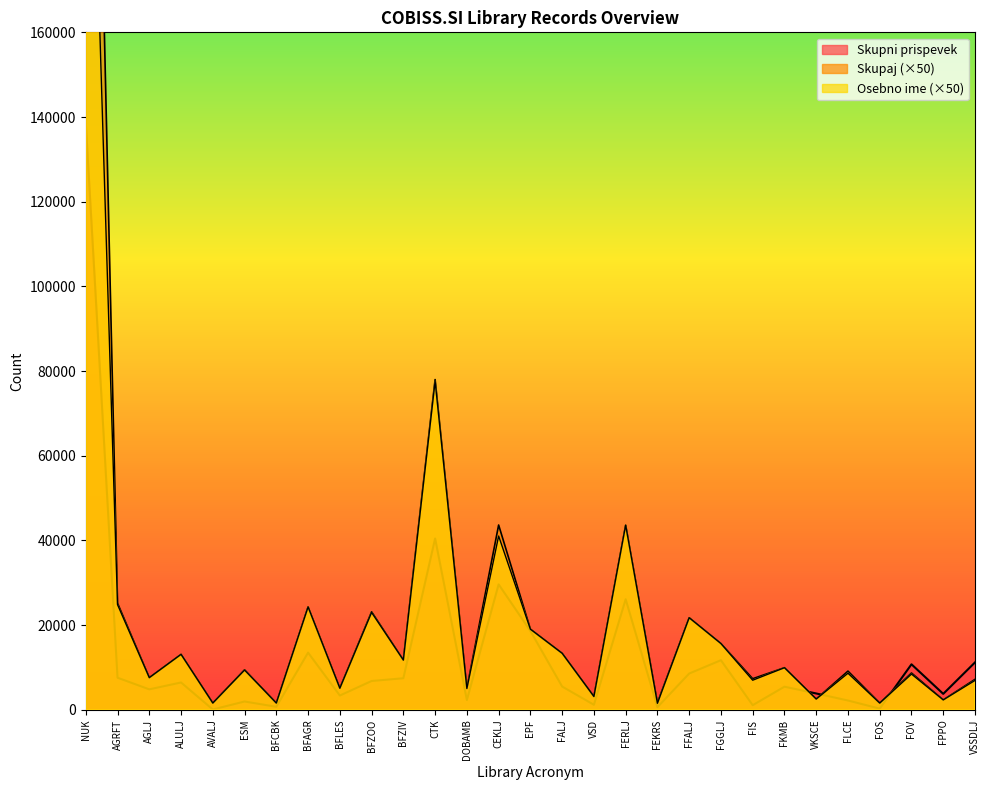

The value of Osebno ime at FFALJ is 13803. True or false?

False